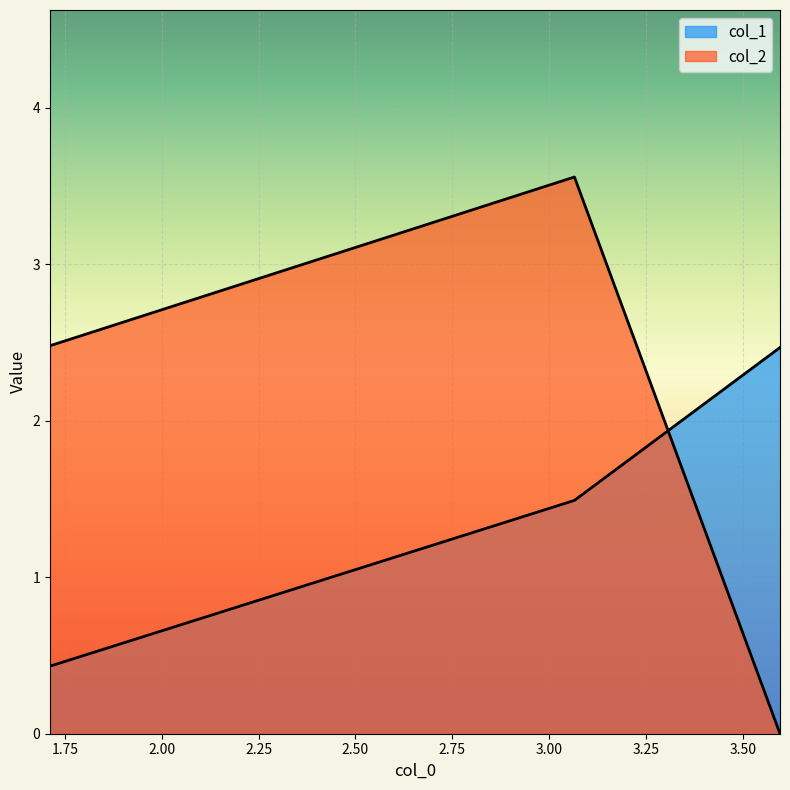

What is the label of the 2nd point from the left?

3.06547594696584